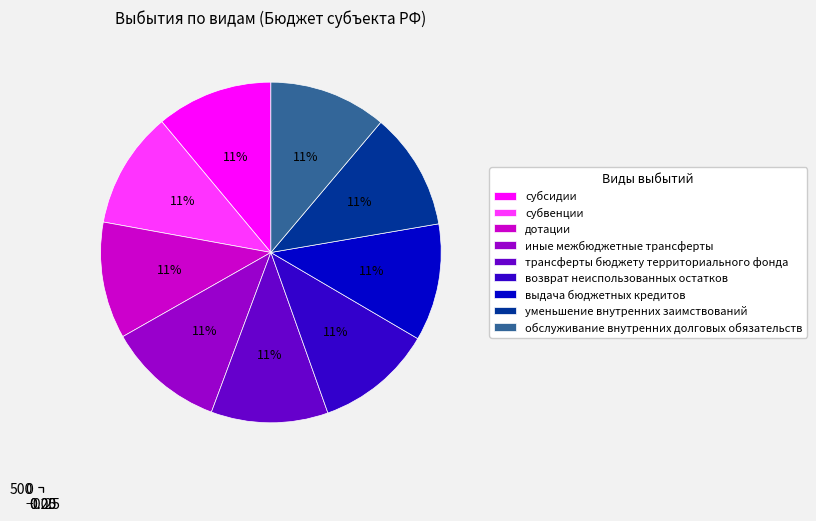

True or false: иные межбюджетные трансферты accounts for 16% of the total.

False